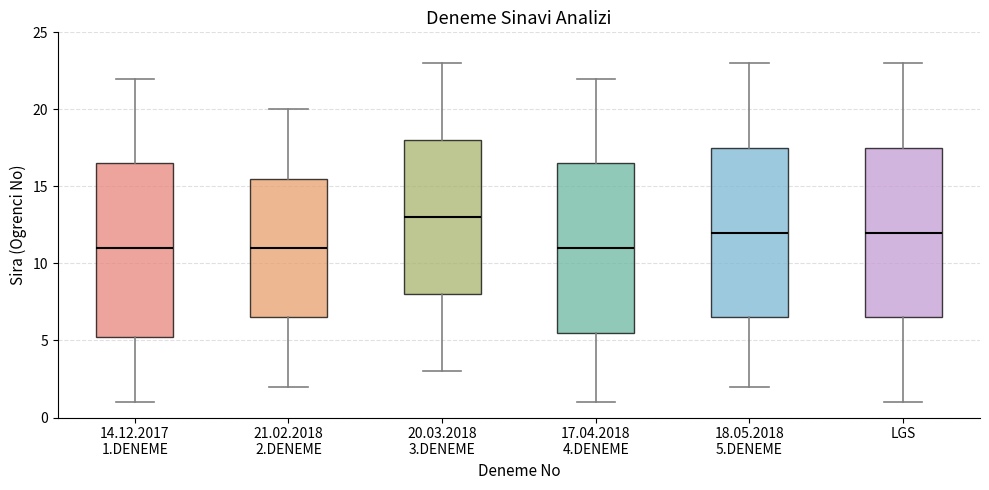

Reading left to right, transcribe this box plot: for each box, give where its median line is, the range the box spans, and where its two whiskers end, as read against the y-axis. The values are not printed on the chart, so give them approximately, as read against the axis.

14.12.2017 1.DENEME: median 11.0, box 5.5 to 16.5, whiskers 1.0 to 22.0
21.02.2018 2.DENEME: median 11.0, box 6.5 to 15.5, whiskers 2.0 to 20.0
20.03.2018 3.DENEME: median 13.0, box 8.0 to 18.0, whiskers 3.0 to 23.0
17.04.2018 4.DENEME: median 11.0, box 5.5 to 16.5, whiskers 1.0 to 22.0
18.05.2018 5.DENEME: median 12.0, box 6.5 to 17.5, whiskers 2.0 to 23.0
LGS: median 12.0, box 6.5 to 17.5, whiskers 1.0 to 23.0